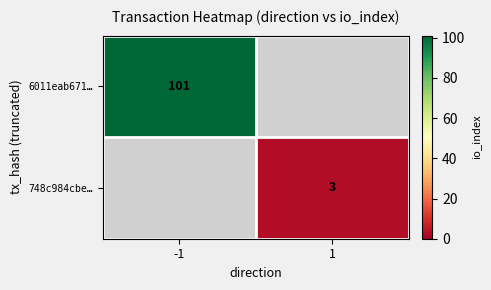

True or false: 6011eab671… has a value of 22.1 at -1.

False